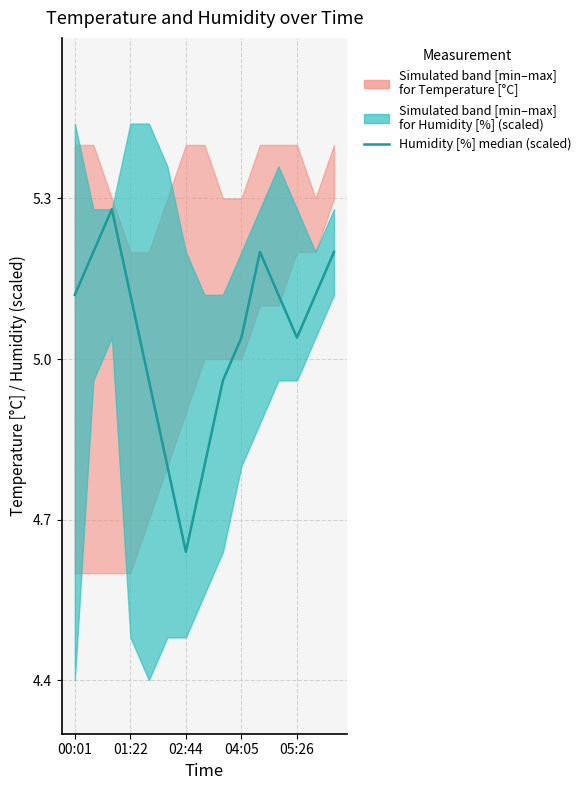

Is it true that the value at 05:26 is 2.9?

False